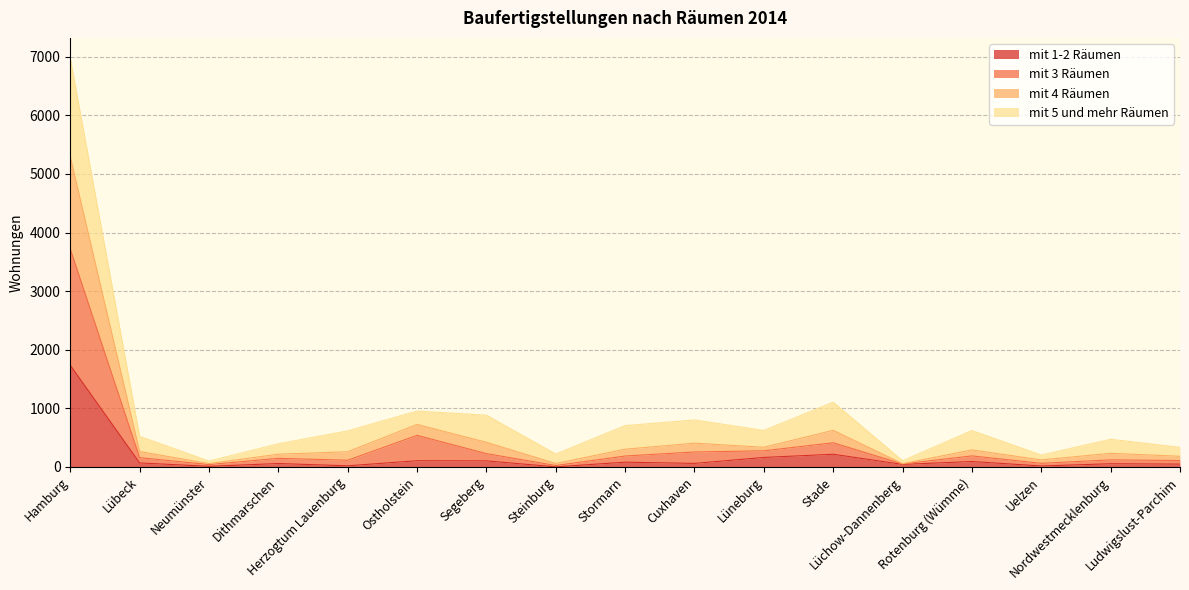

Between Lüchow-Dannenberg and Rotenburg (Wümme), which is larger?

Rotenburg (Wümme)